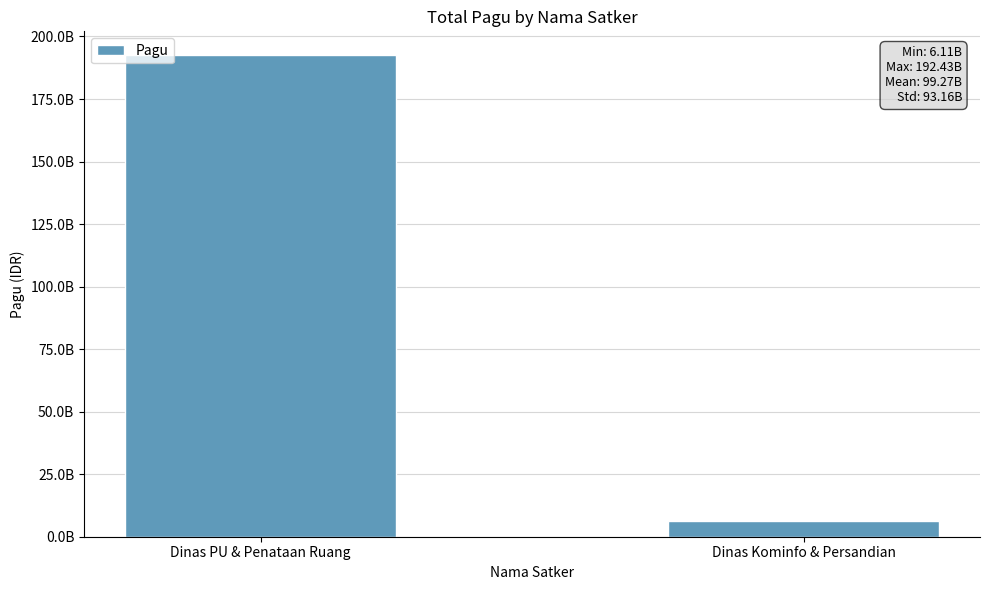

How many values are below 192434488000?

1